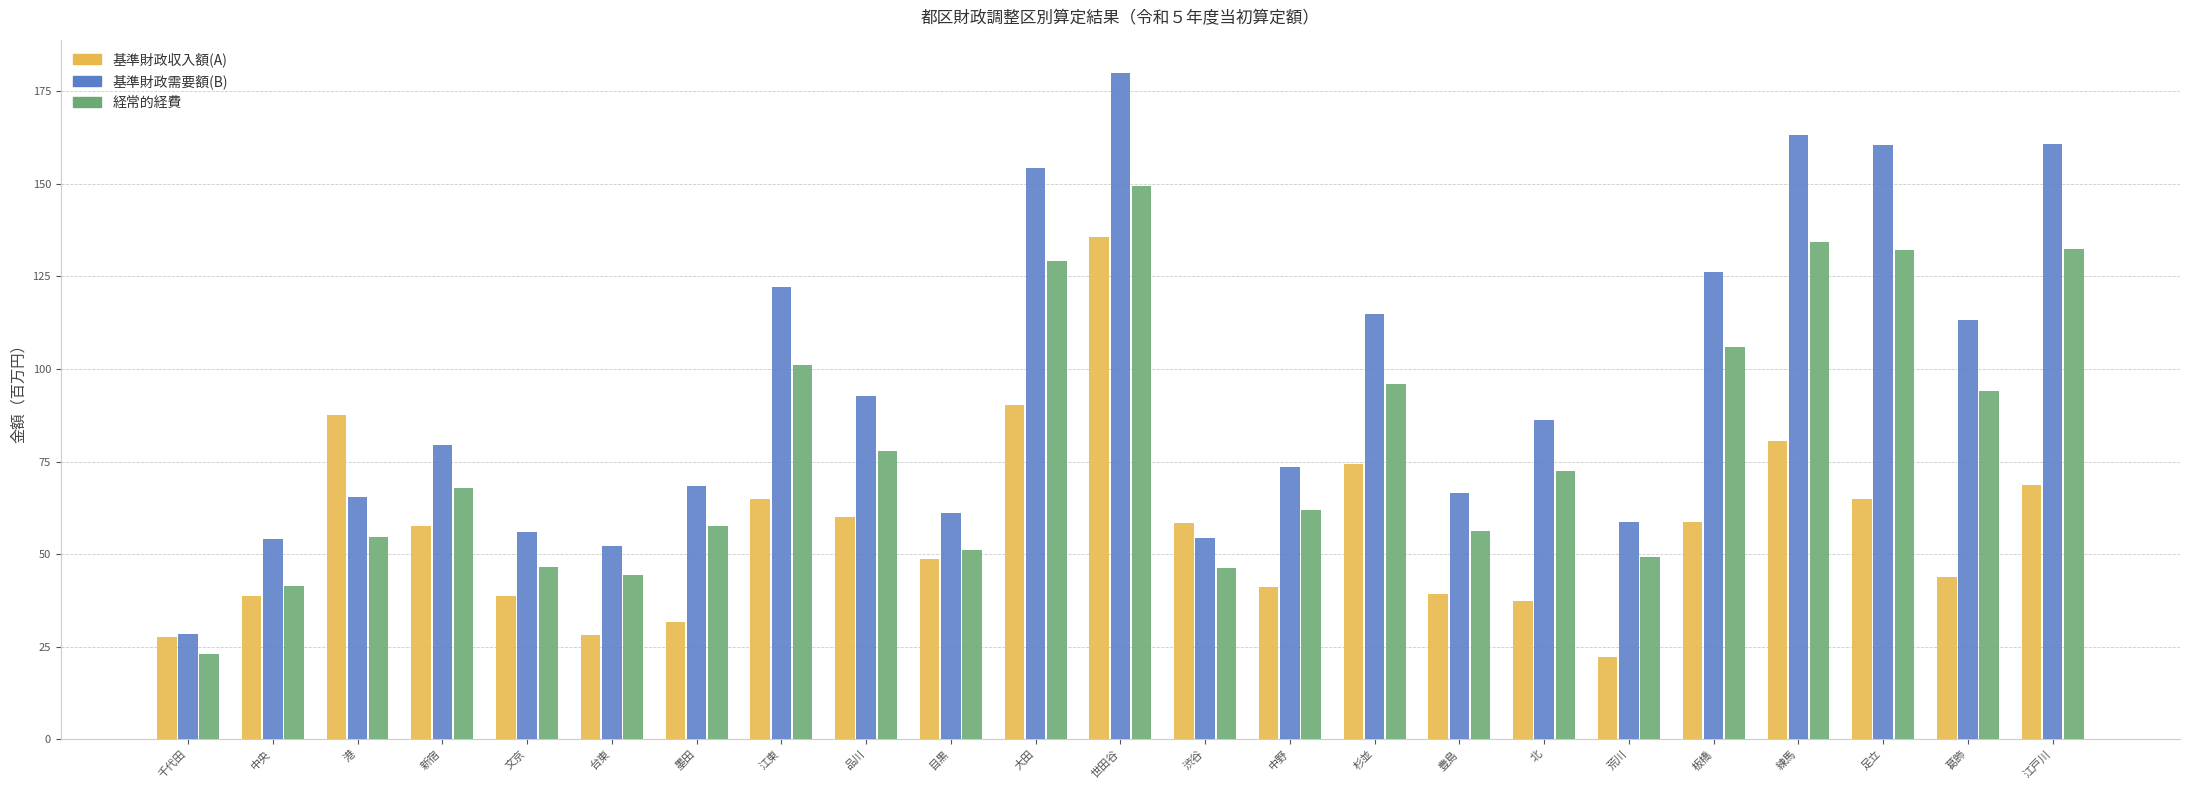

How many bars are there in each group?

3